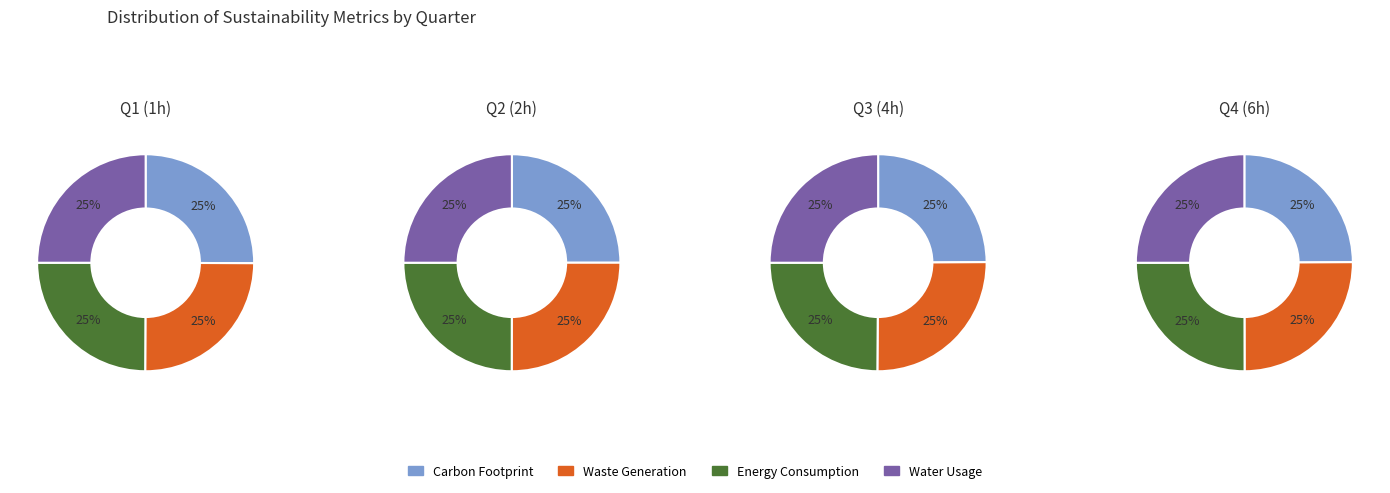

To the nearest percent, what portion does 3 represent?

25%